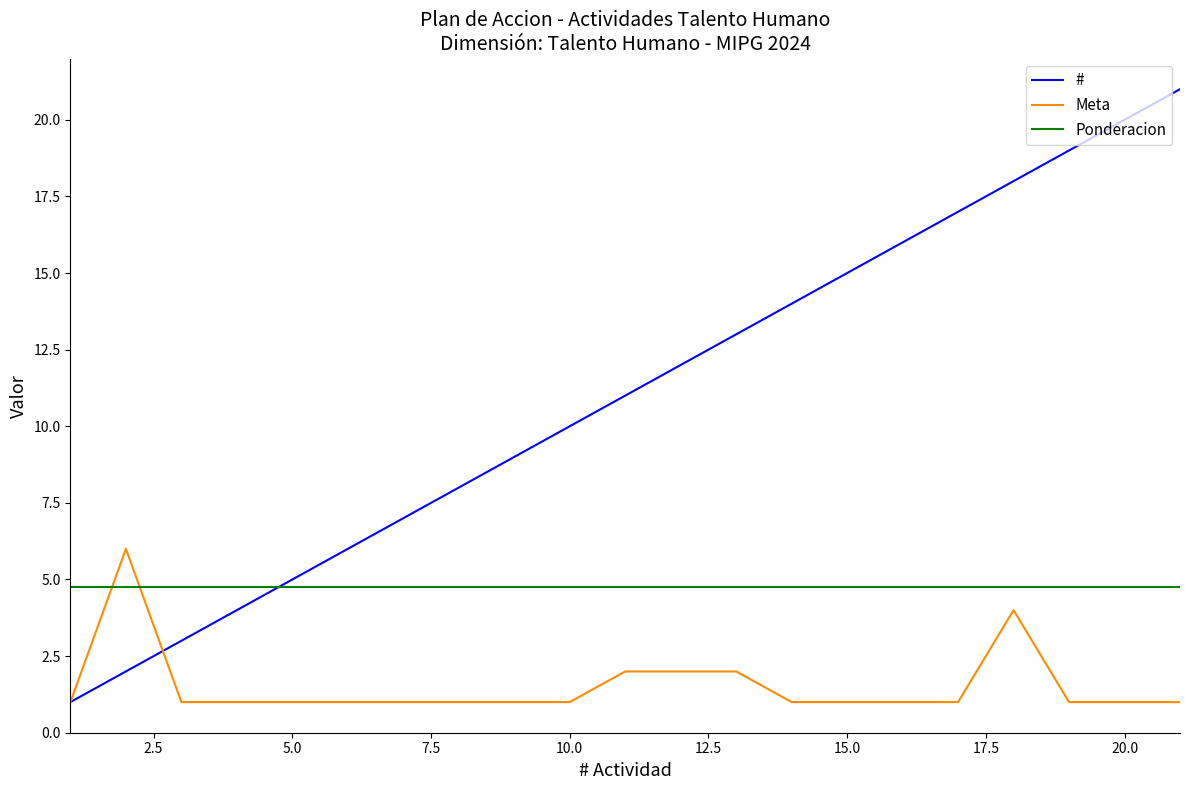

List the series in order of their overall mean, lowest first.

Meta, Ponderacion, #